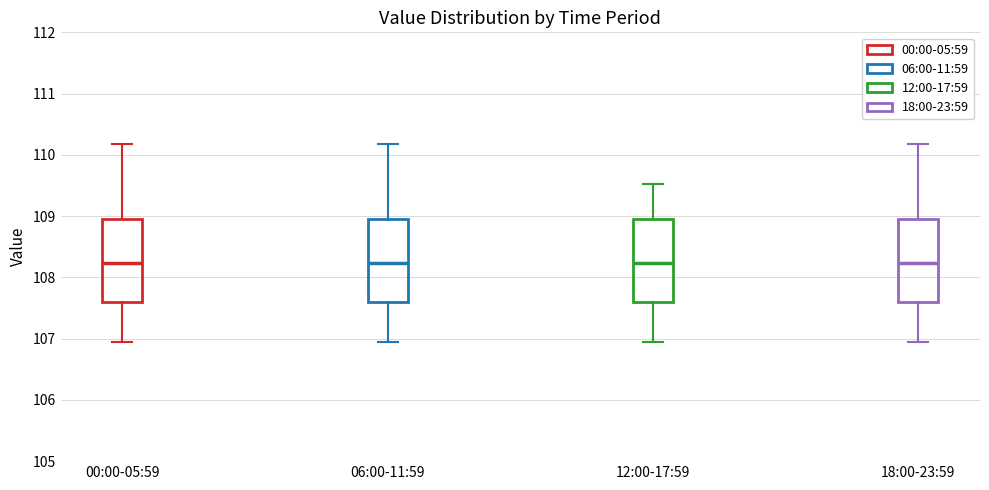

Where does the upper whisker of the box for 06:00-11:59 end on the y-axis? The values are not printed on the chart, so give them approximately, as read against the axis.

110.2